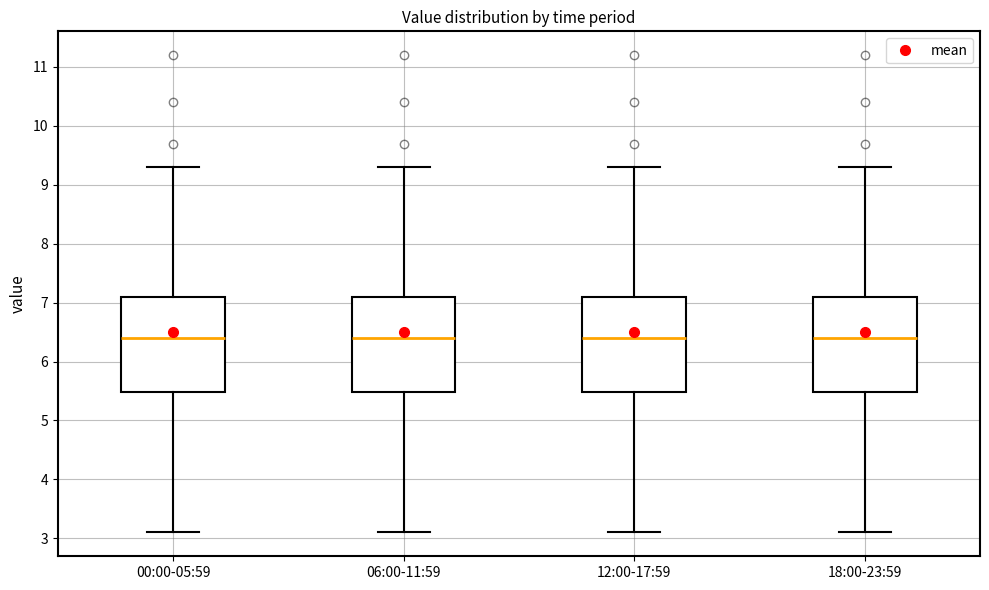

Reading left to right, read every box against the y-axis: the position of its median line, the range the box covers, and the ends of its whiskers. The values are not printed on the chart, so give them approximately, as read against the axis.

00:00-05:59: median 6.4, box 5.5 to 7.1, whiskers 3.1 to 9.3
06:00-11:59: median 6.4, box 5.5 to 7.1, whiskers 3.1 to 9.3
12:00-17:59: median 6.4, box 5.5 to 7.1, whiskers 3.1 to 9.3
18:00-23:59: median 6.4, box 5.5 to 7.1, whiskers 3.1 to 9.3